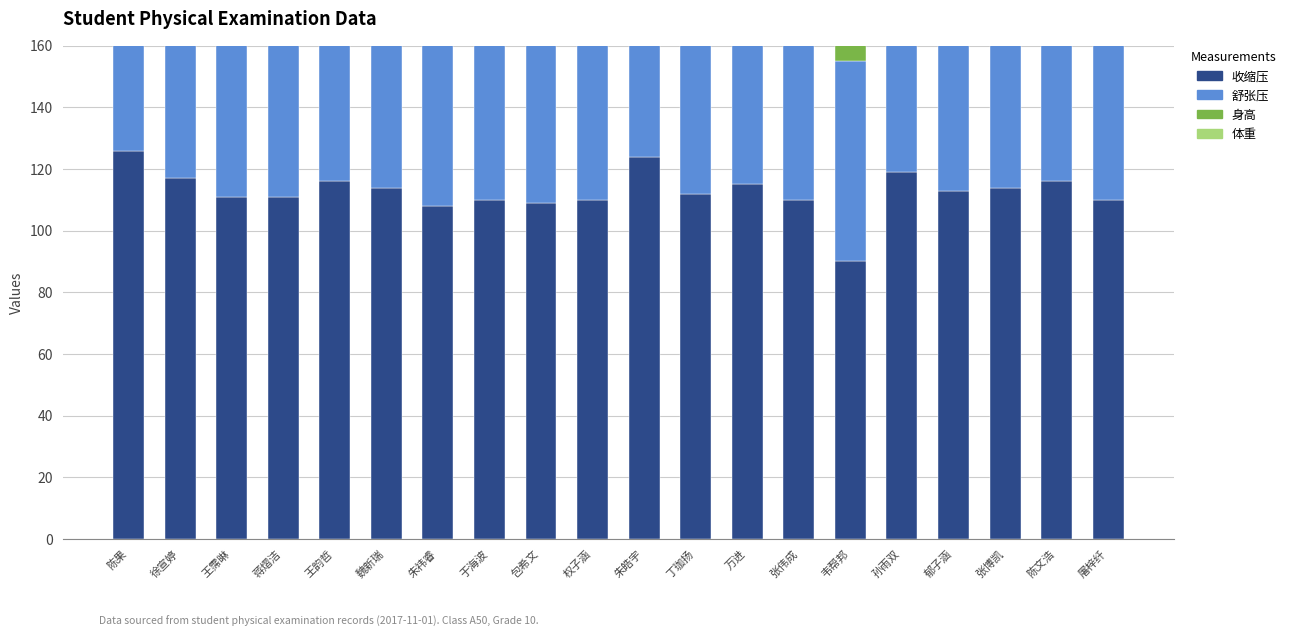

Reading left to right, extract all data points from this chart.

收缩压: 126	117	111	111	116	114	108	110	109	110	124	112	115	110	90	119	113	114	116	110
舒张压: 80	69	75	77	82	62	72	70	63	72	60	70	70	70	65	93	69	70	67	70
身高: 138	132	134	136	135	135	131	138	131	132	147	125	134	125	120	125	130	128	130	132
体重: 35	79	30	30	30	34	31	36	31	30	45	25	41	26	22	27	26	26	43	38